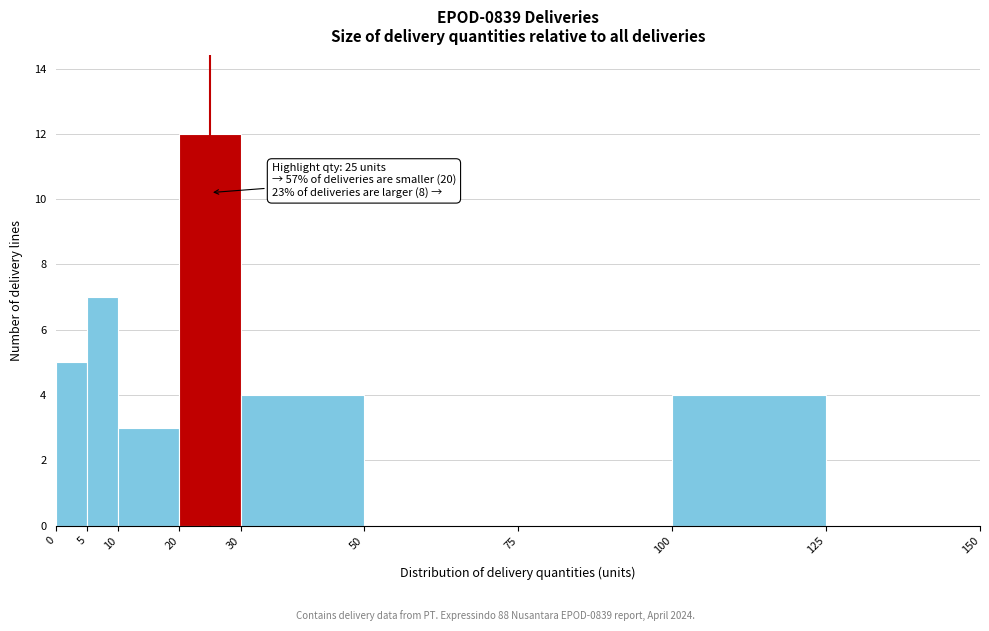

Over which range of the x-axis is the bar tallest?

20 to 30